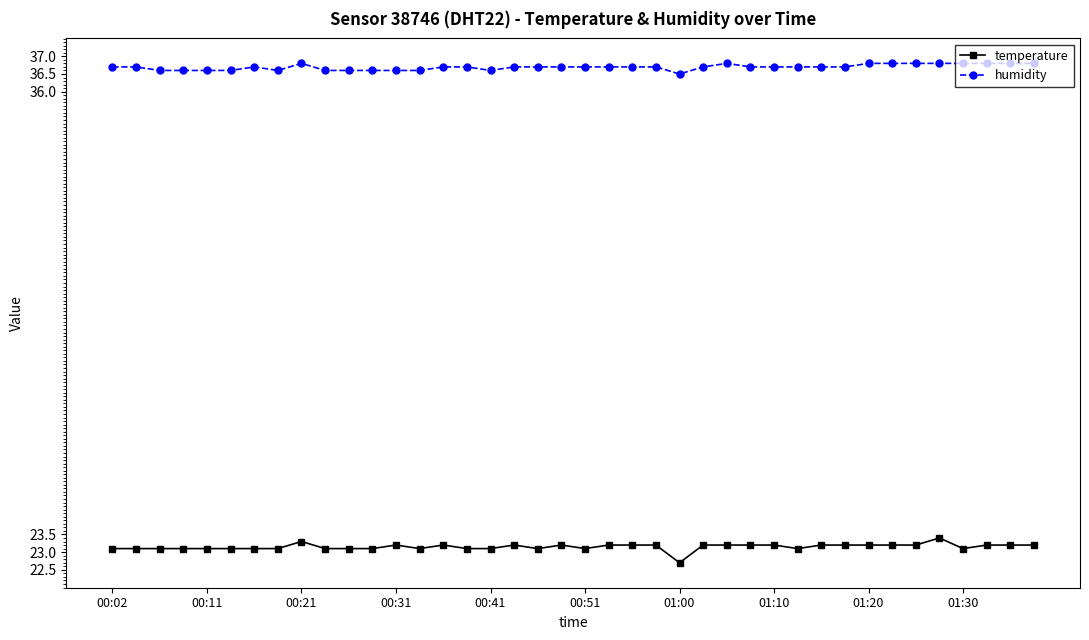

Rank the series by their average value, from highest to lowest.

humidity, temperature